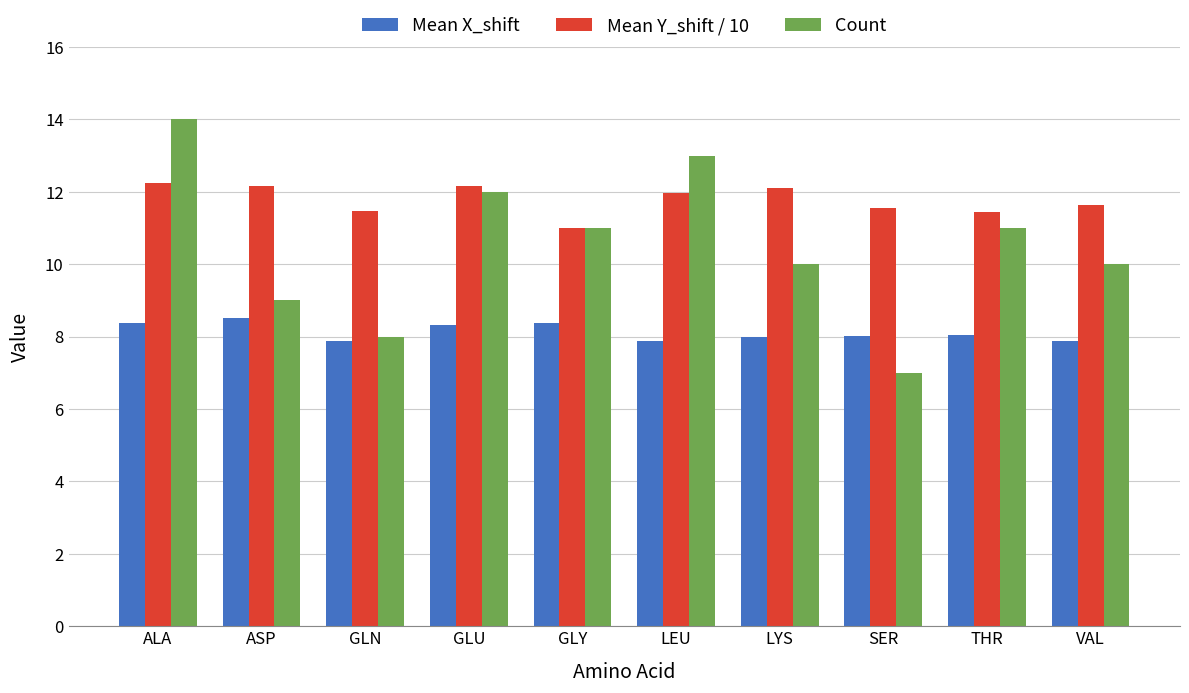

Which series changed the most between ALA and SER?

Count